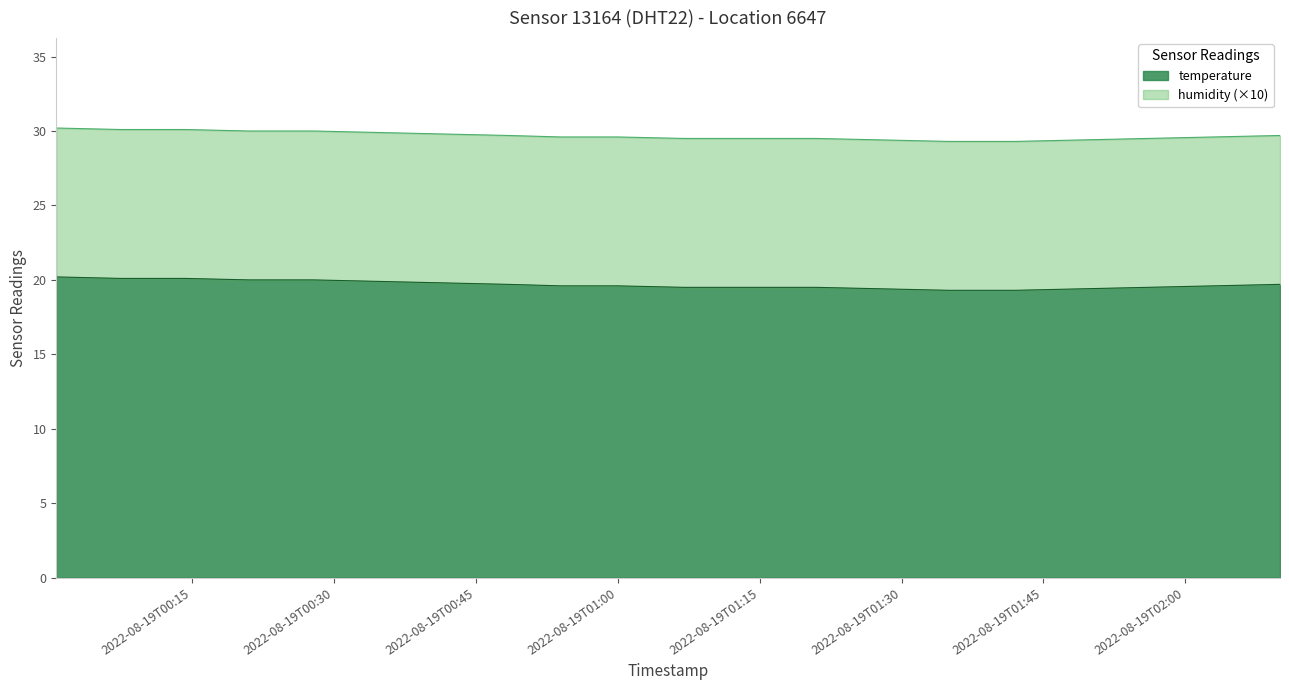

What is the maximum value shown in the chart?

20.2